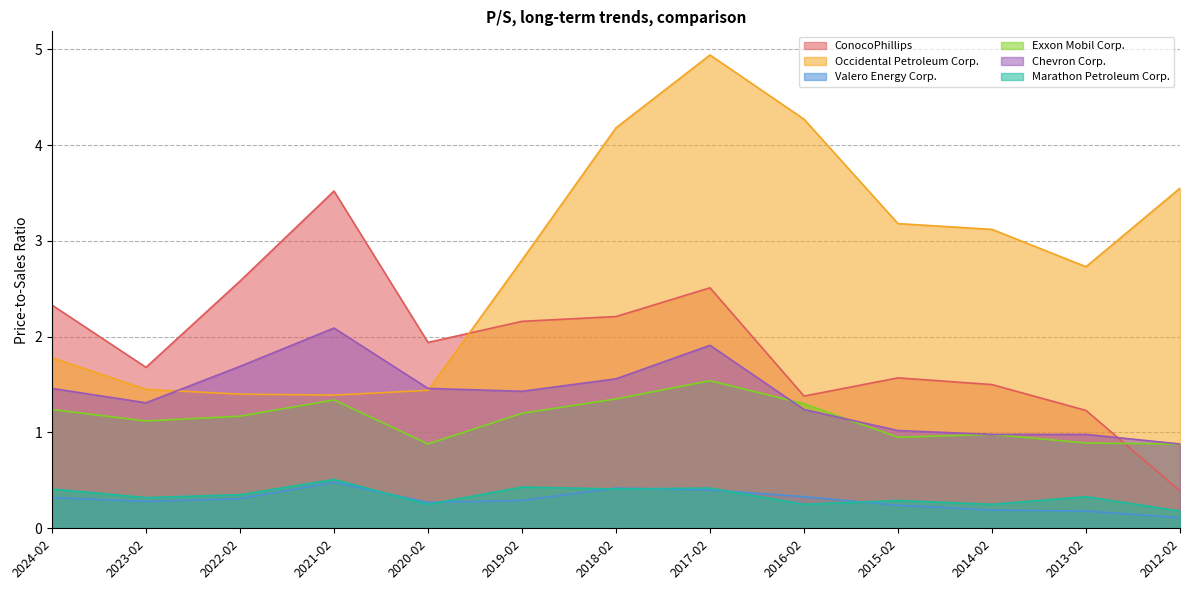

How many lines are shown in the chart?

6